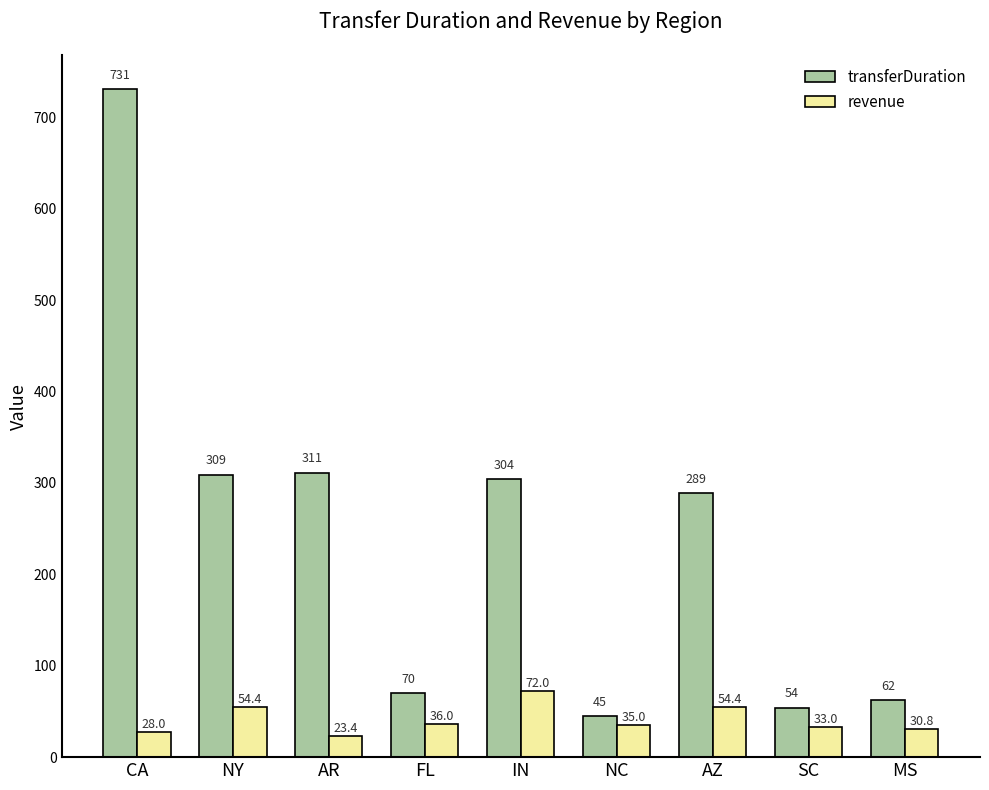

What are all the series names shown in the legend?

transferDuration, revenue